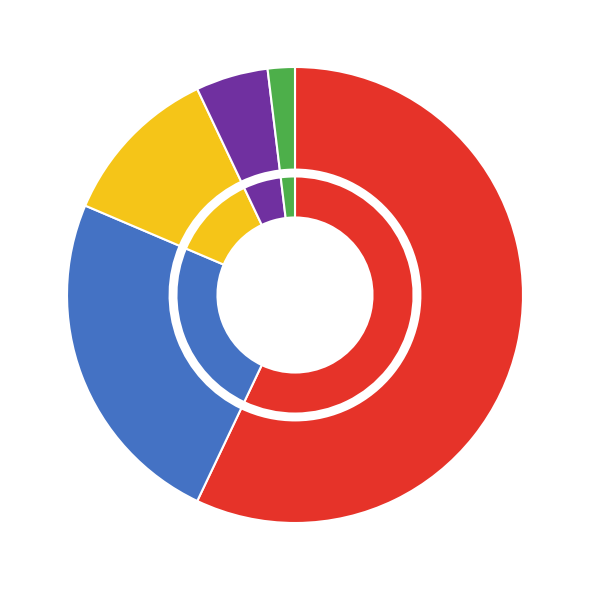

How many slices are in this pie chart?

5